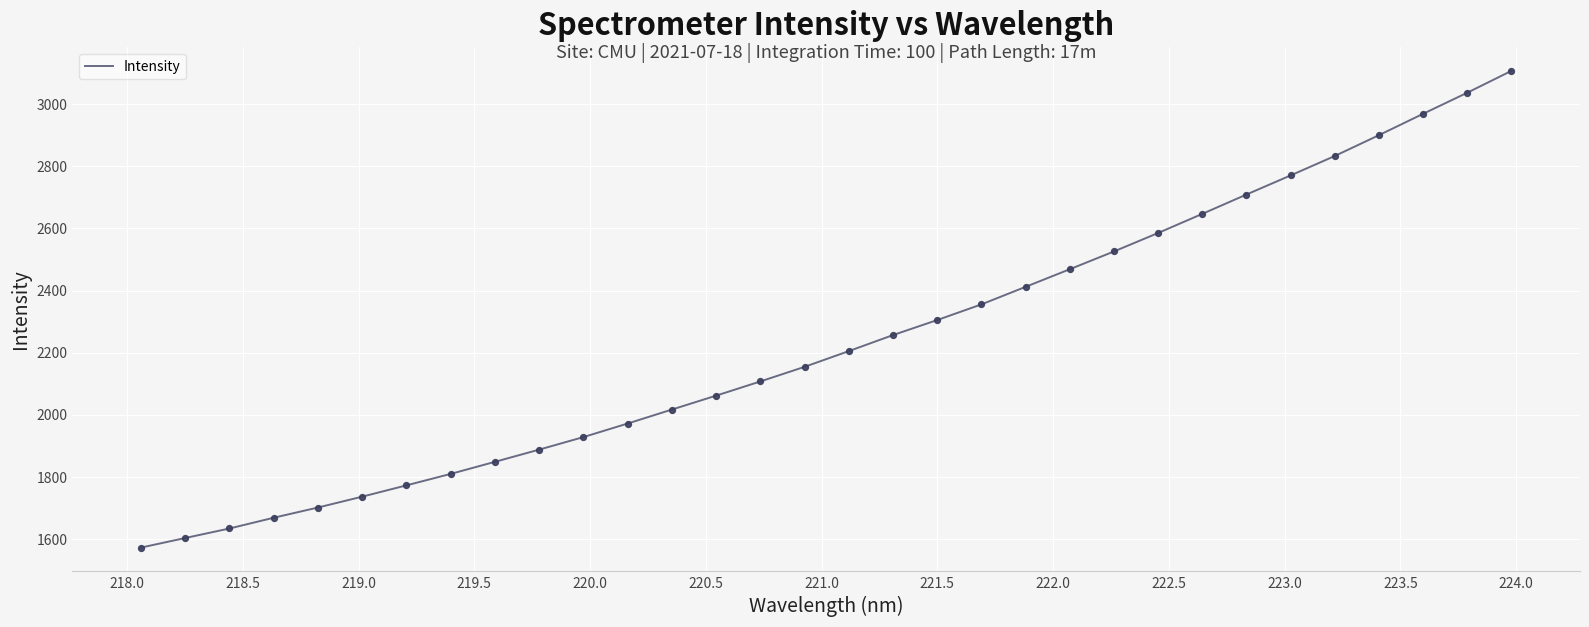

What is the difference between the maximum and minimum values?

1535.4